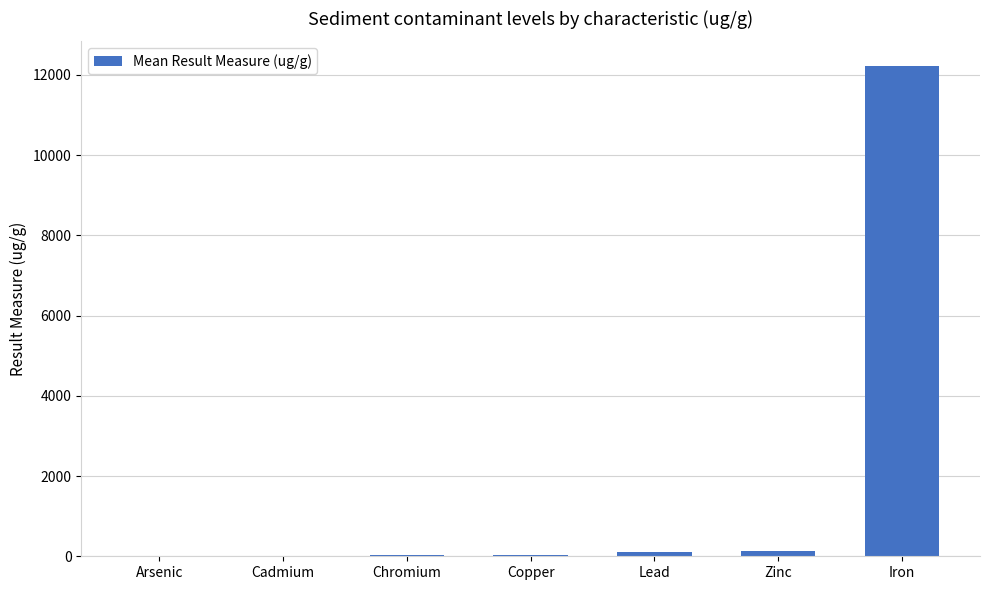

What is the greatest value displayed?

12222.0